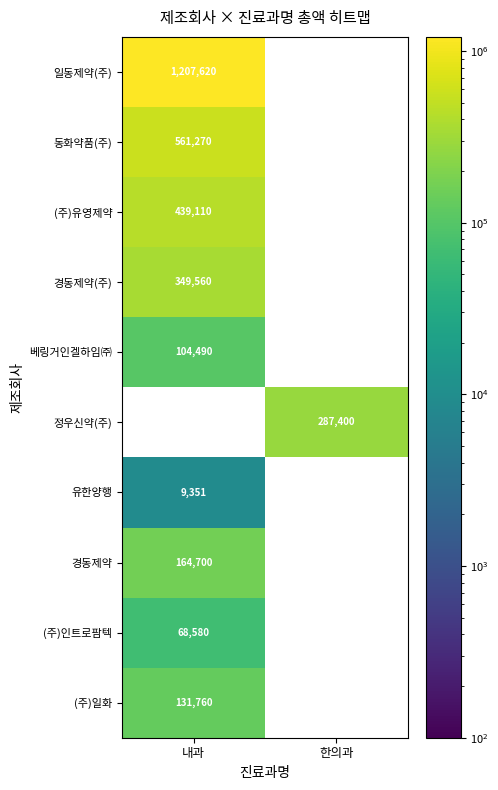

Which label corresponds to the largest value in the chart?

내과